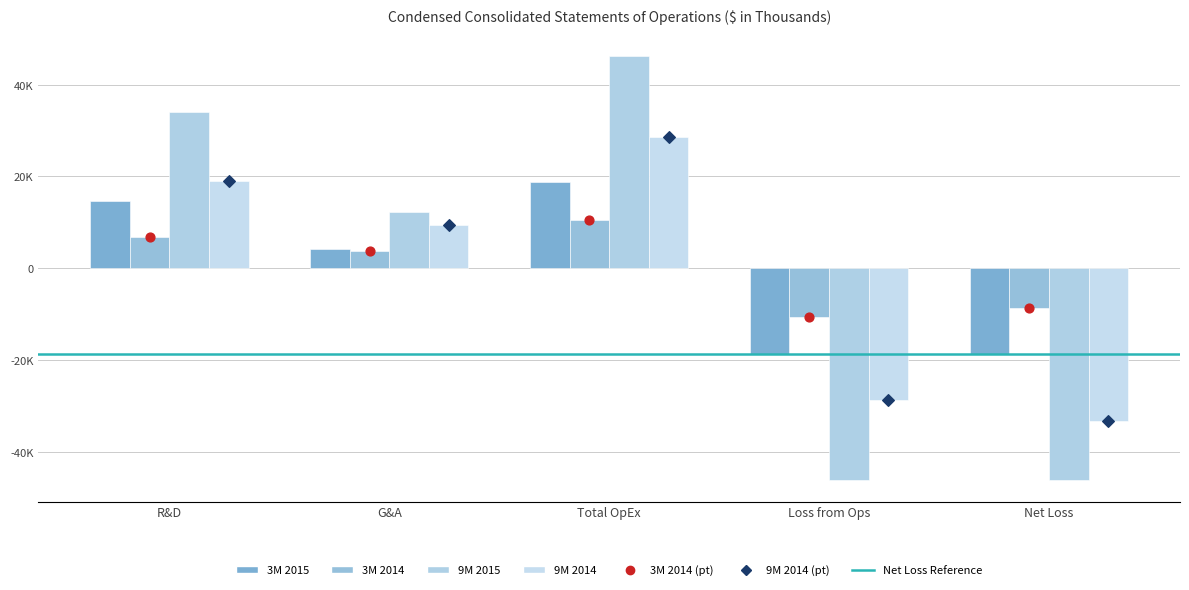

Which series has the largest total across all categories?

3M 2014